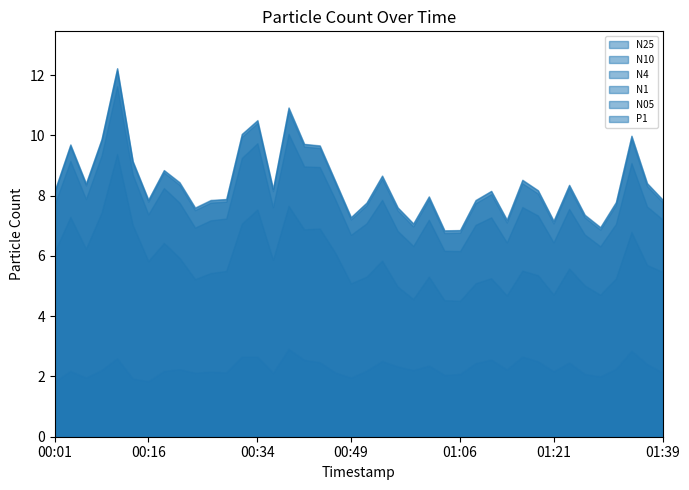

What is the value of the P1 point at the 8th from the left?

2.2